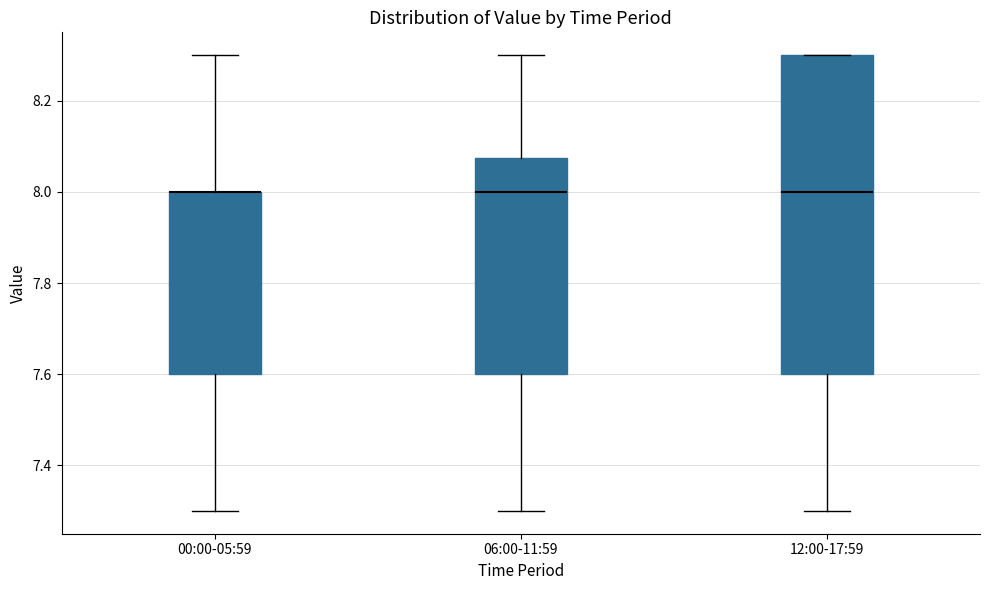

Reading left to right, read every box against the y-axis: the position of its median line, the range the box covers, and the ends of its whiskers. The values are not printed on the chart, so give them approximately, as read against the axis.

00:00-05:59: median 8.00 (drawn on the box's upper edge), box 7.60 to 8.00, whiskers 7.30 to 8.30
06:00-11:59: median 8.00, box 7.60 to 8.08, whiskers 7.30 to 8.30
12:00-17:59: median 8.00, box 7.60 to 8.30, whiskers 7.30 to 8.30